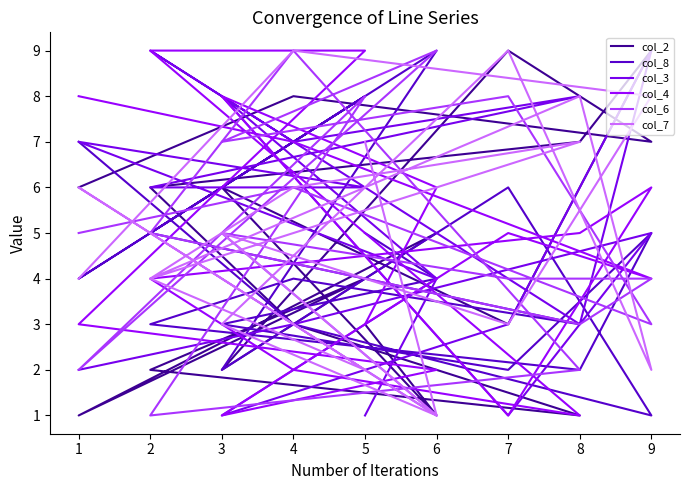

What is the spread (max minus min) of values at 7?

8